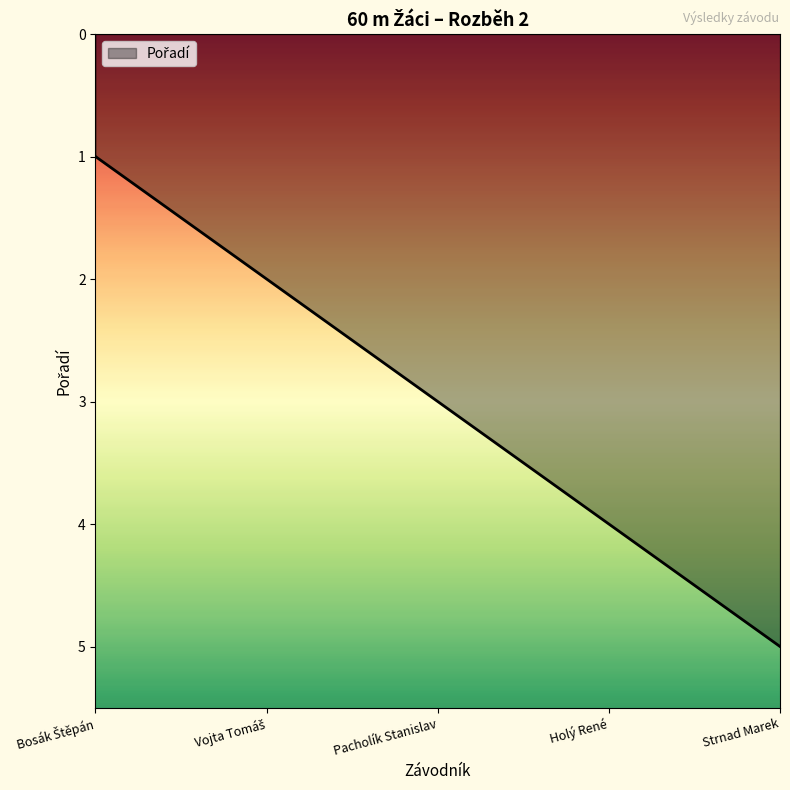

What is the greatest value displayed?

5